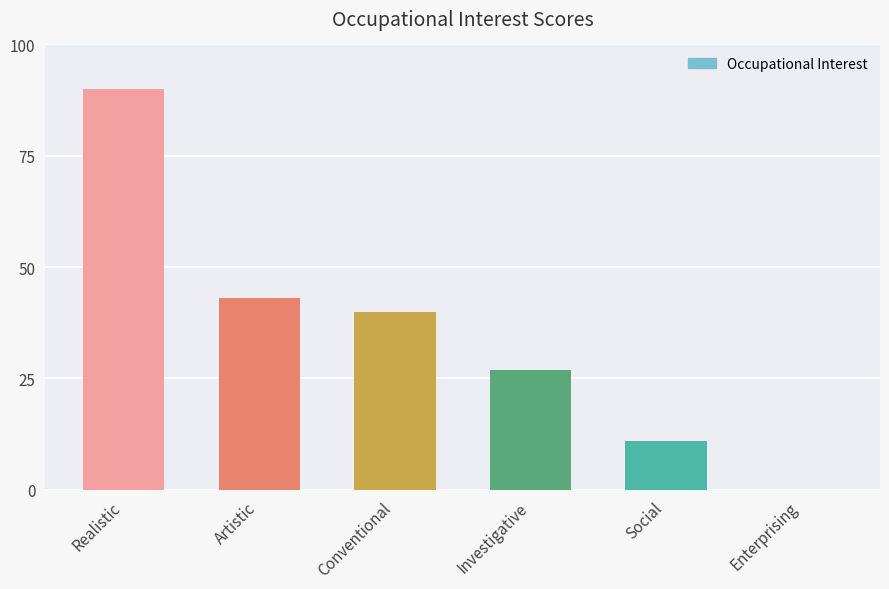

What is the sum of all values?

211